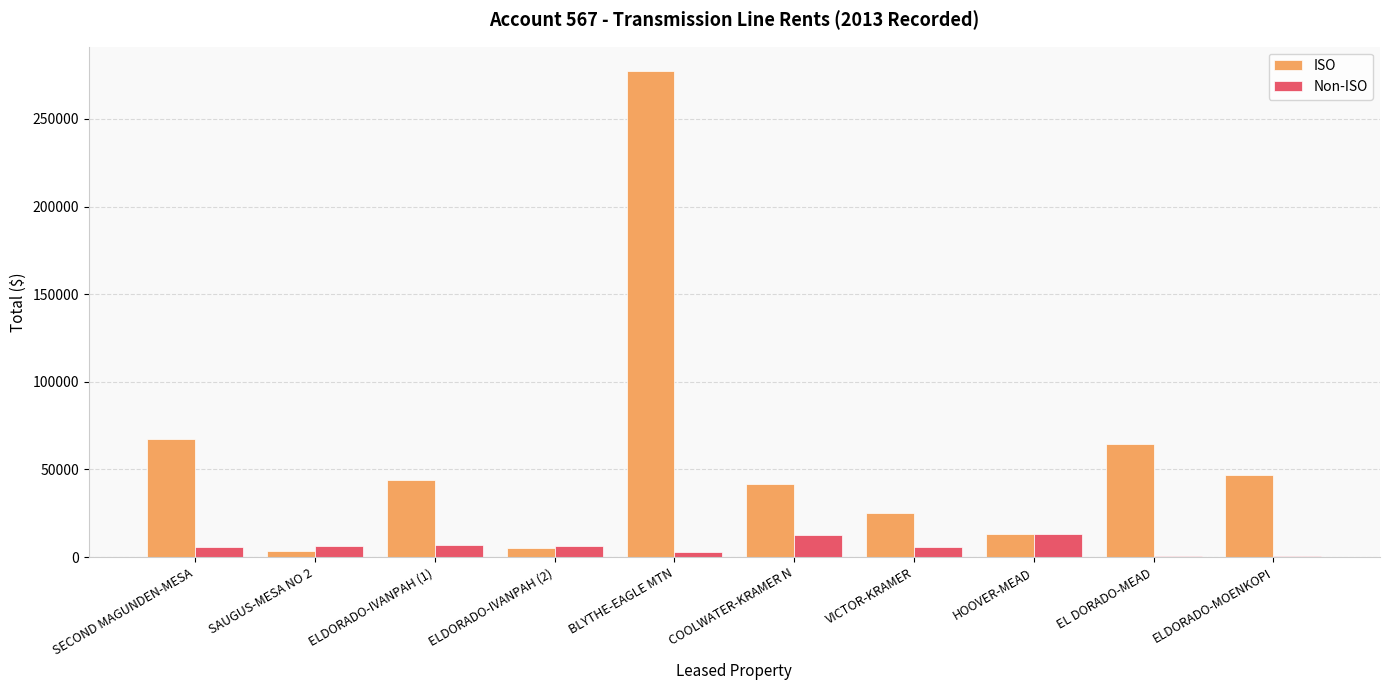

What is the total value across all series at SECOND MAGUNDEN-MESA?

73481.6